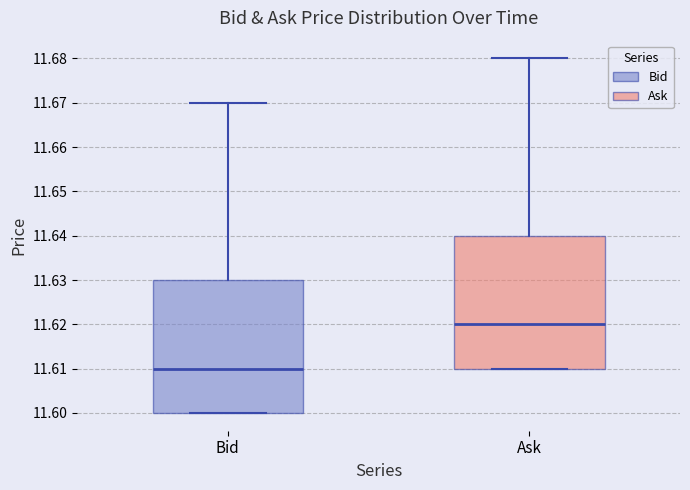

Which box has the highest median line?

Ask